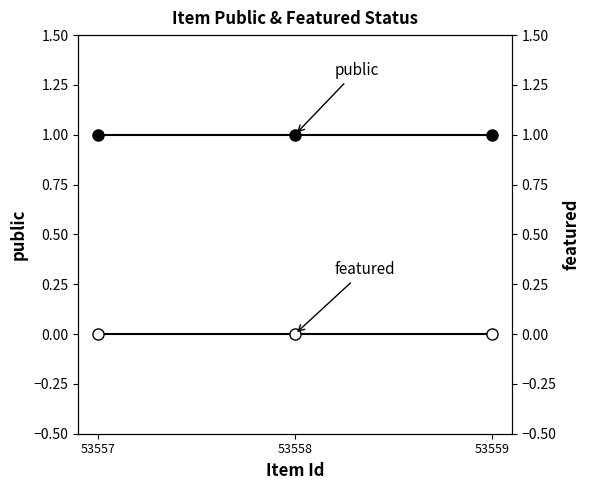

Reading left to right, extract all data points from this chart.

public: 53557=1	53558=1	53559=1
featured: 53557=0	53558=0	53559=0